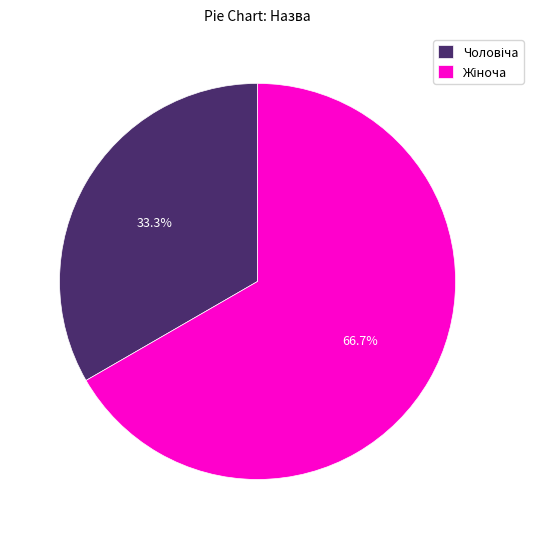

Does any single category account for the majority?

Yes